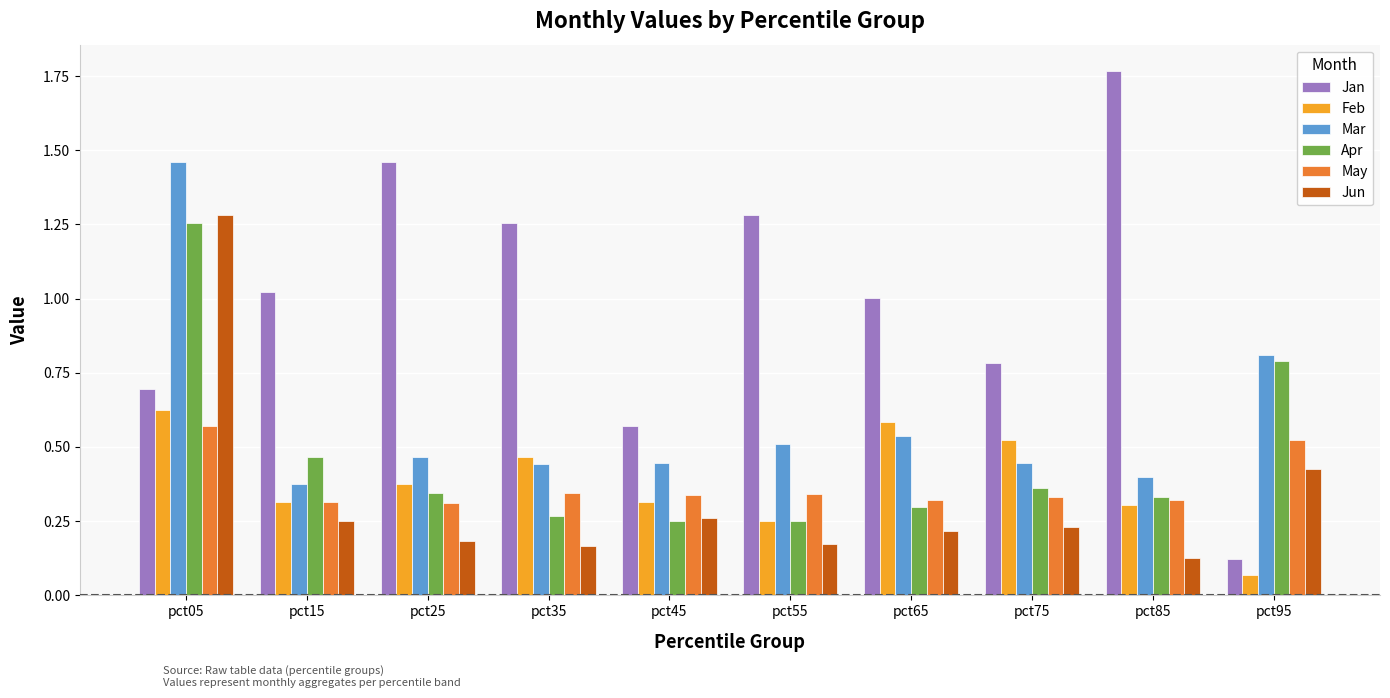

Which series has the widest spread of values?

Jan